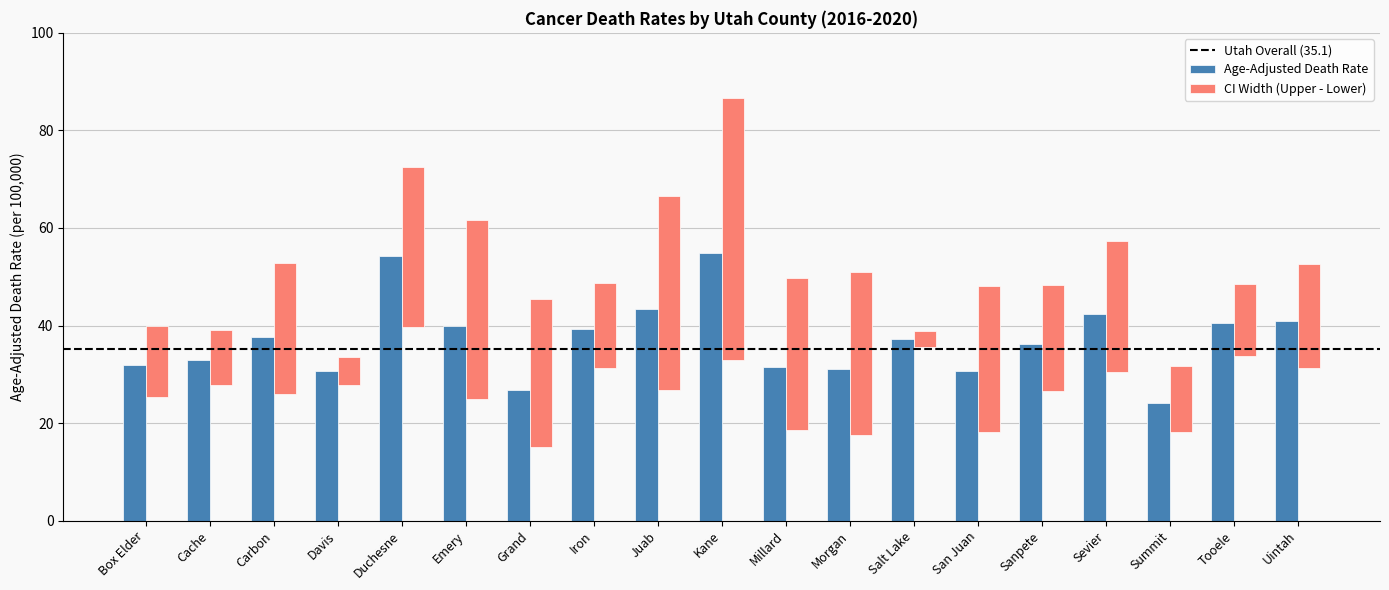

Reading left to right, extract all data points from this chart.

Age-Adjusted Death Rate: 31.9	33.0	37.7	30.6	54.2	39.9	26.7	39.2	43.4	54.8	31.4	31.0	37.2	30.6	36.3	42.3	24.2	40.6	40.9
Lower CI: 25.3	27.8	26.0	27.8	39.6	24.9	15.0	31.2	26.7	33.0	18.6	17.5	35.5	18.1	26.6	30.4	18.2	33.7	31.2
Upper CI: 39.8	39.0	52.9	33.5	72.4	61.7	45.5	48.7	66.5	86.7	49.8	50.9	38.9	48.1	48.3	57.4	31.7	48.5	52.6